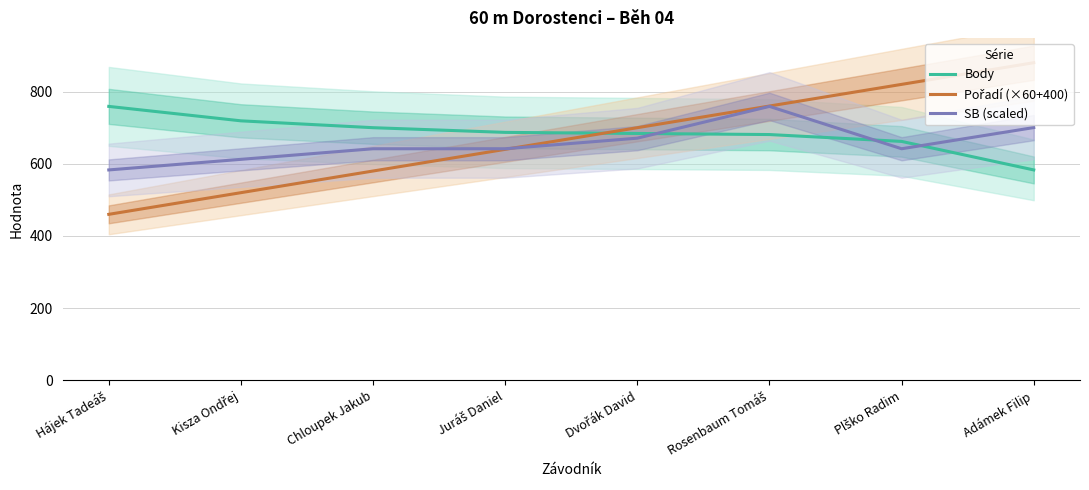

How many values in the Pořadí (×60+400) series are below 700?

4